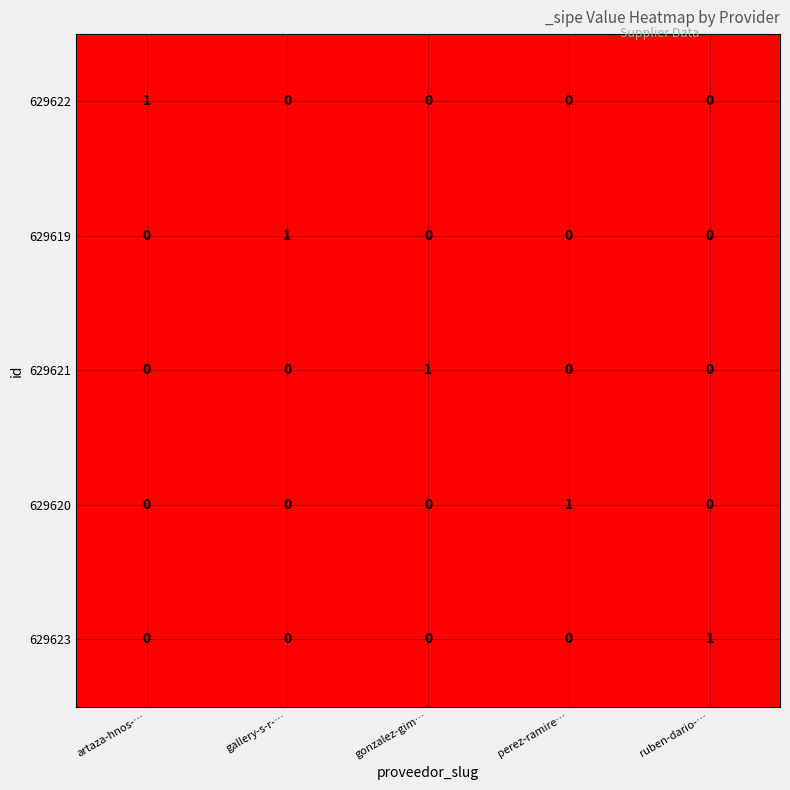

At how many categories does at least one series exceed 0?

5